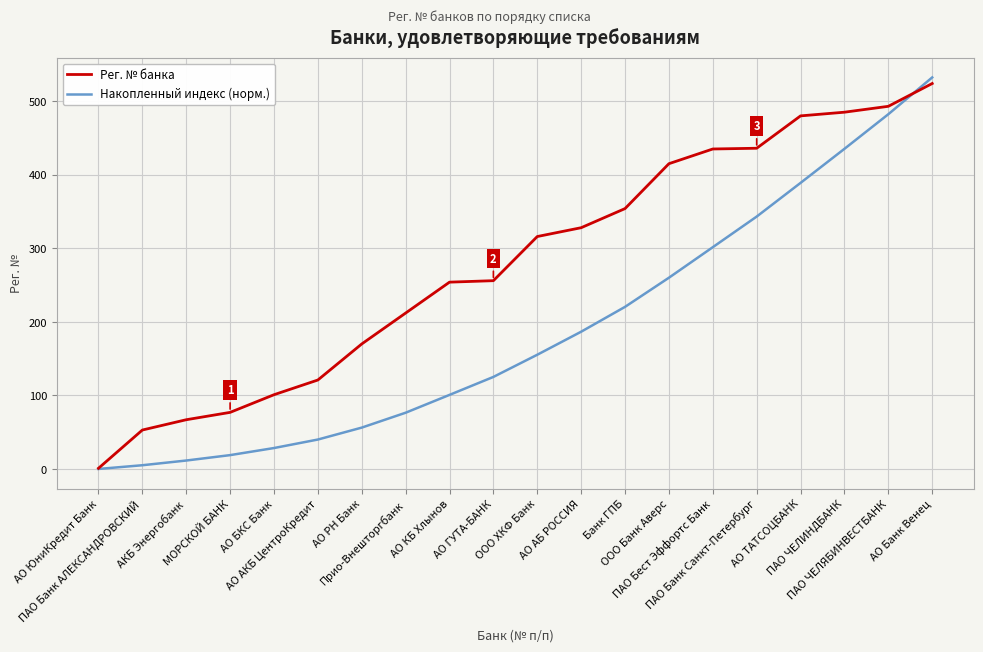

Which series ends up on top after the final intersection of Рег. № банка and Накопленный индекс (норм.)?

Накопленный индекс (норм.)